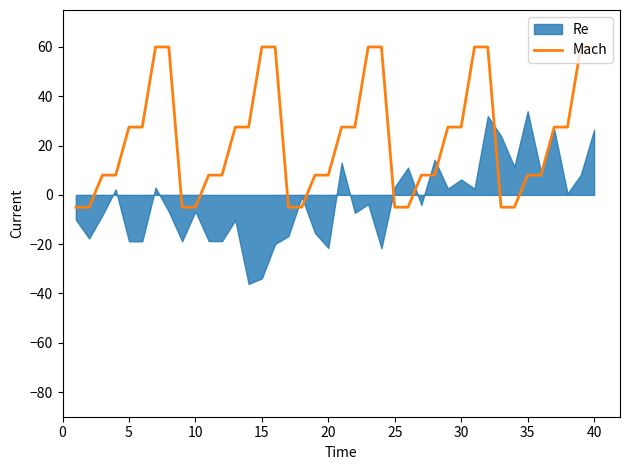

Reading left to right, extract all data points from this chart.

-5.0	-5.0	8.0	8.0	27.5	27.5	60.0	60.0	-5.0	-5.0	8.0	8.0	27.5	27.5	60.0	60.0	-5.0	-5.0	8.0	8.0	27.5	27.5	60.0	60.0	-5.0	-5.0	8.0	8.0	27.5	27.5	60.0	60.0	-5.0	-5.0	8.0	8.0	27.5	27.5	60.0	60.0